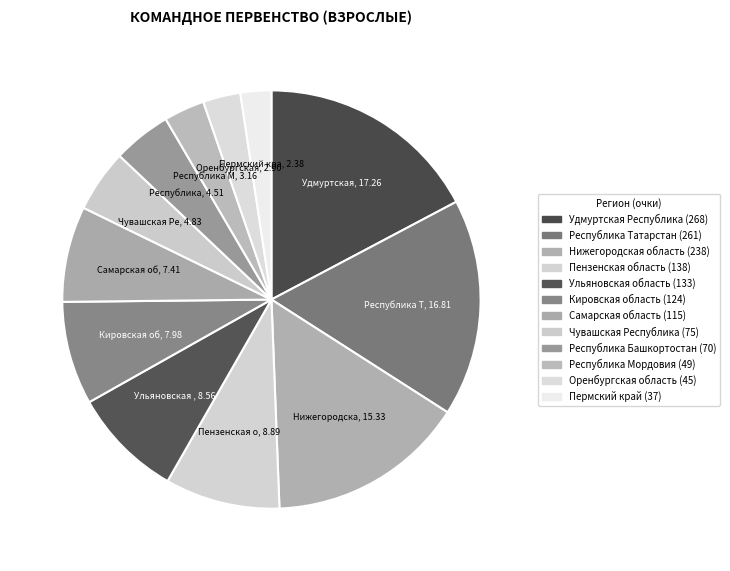

To the nearest percent, what percentage of the pie is Республика Башкортостан?

5%